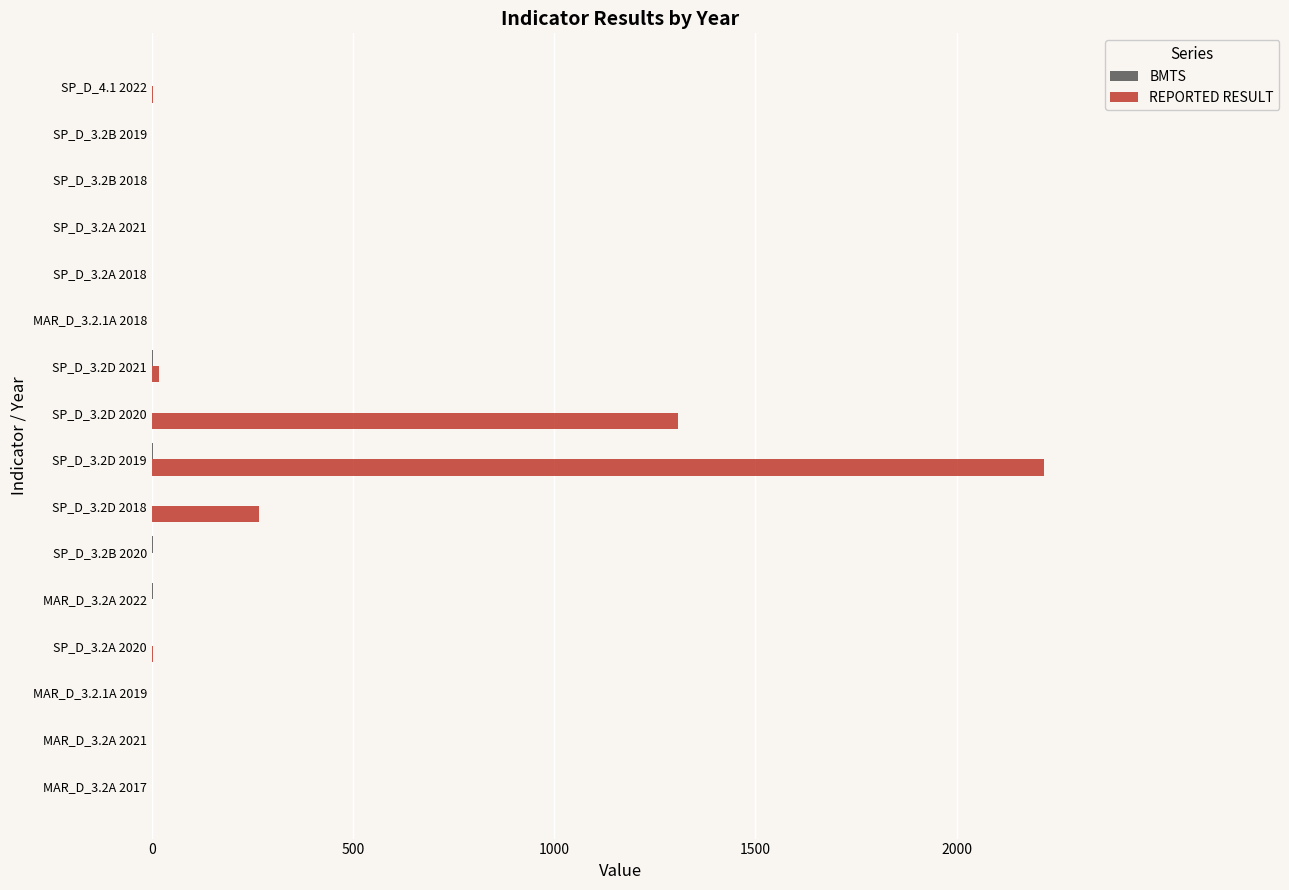

Count the number of categories in the chart.

16